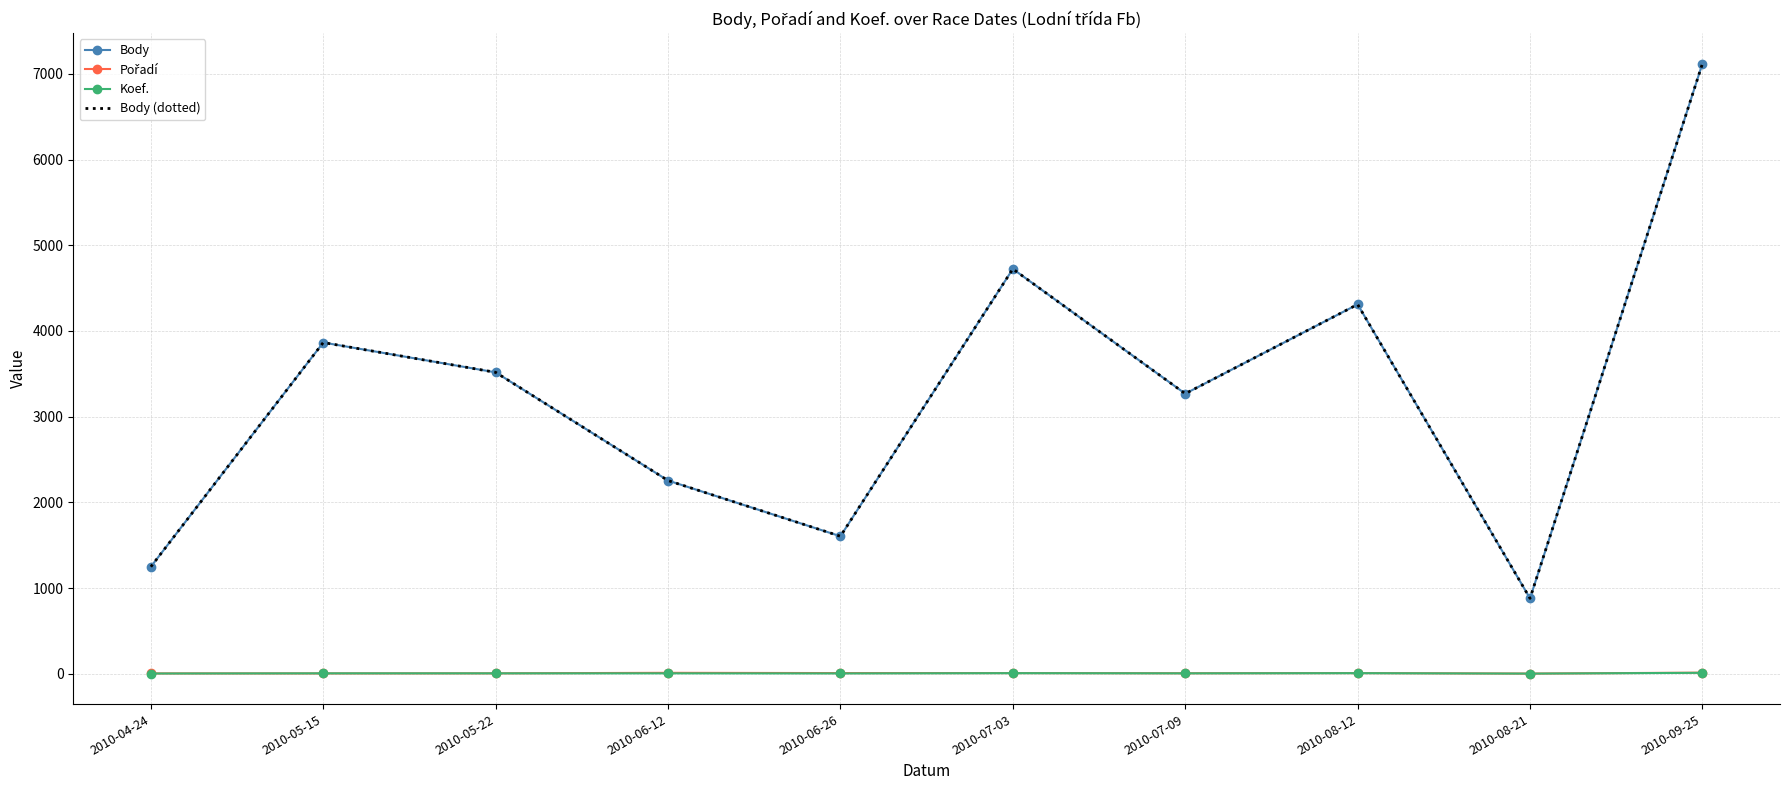

True or false: Body (dotted) and Koef. intersect in this chart.

False